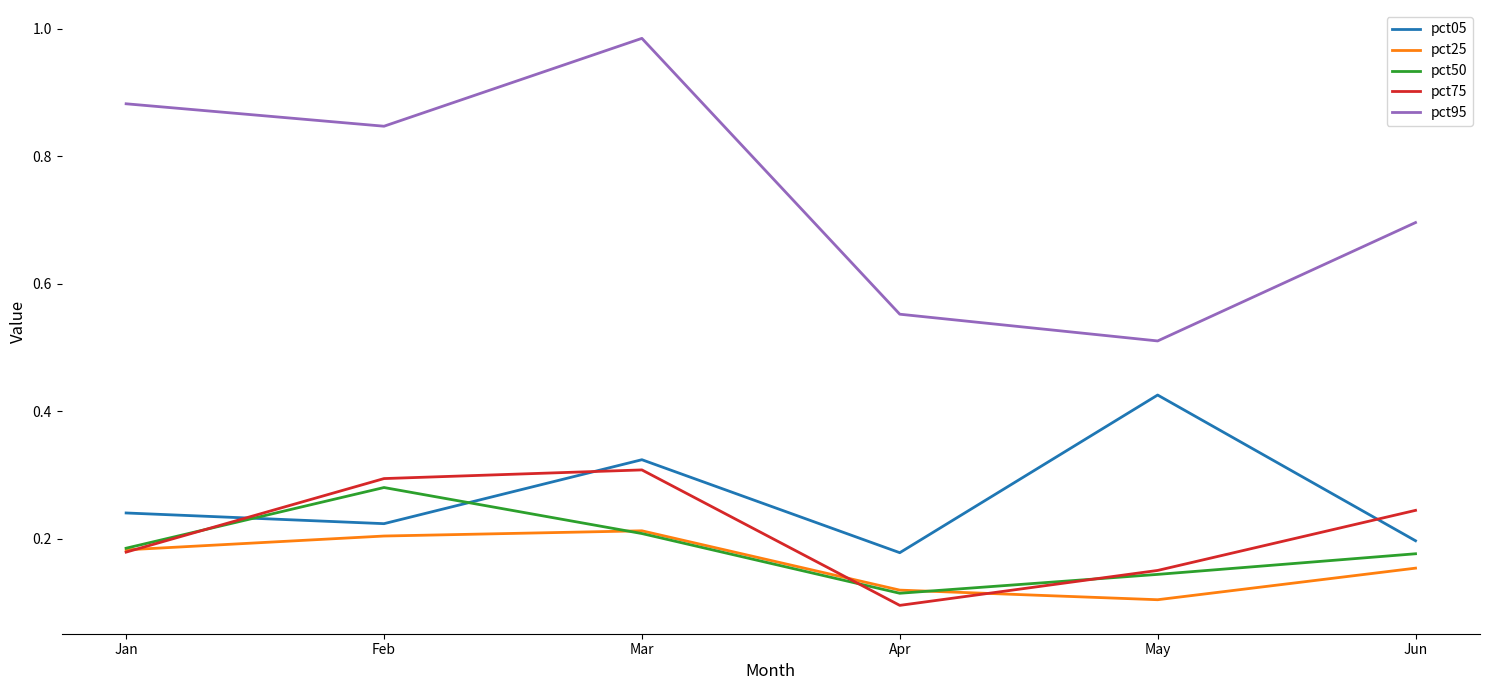

Is it true that pct75 equals 0.2 at May?

True